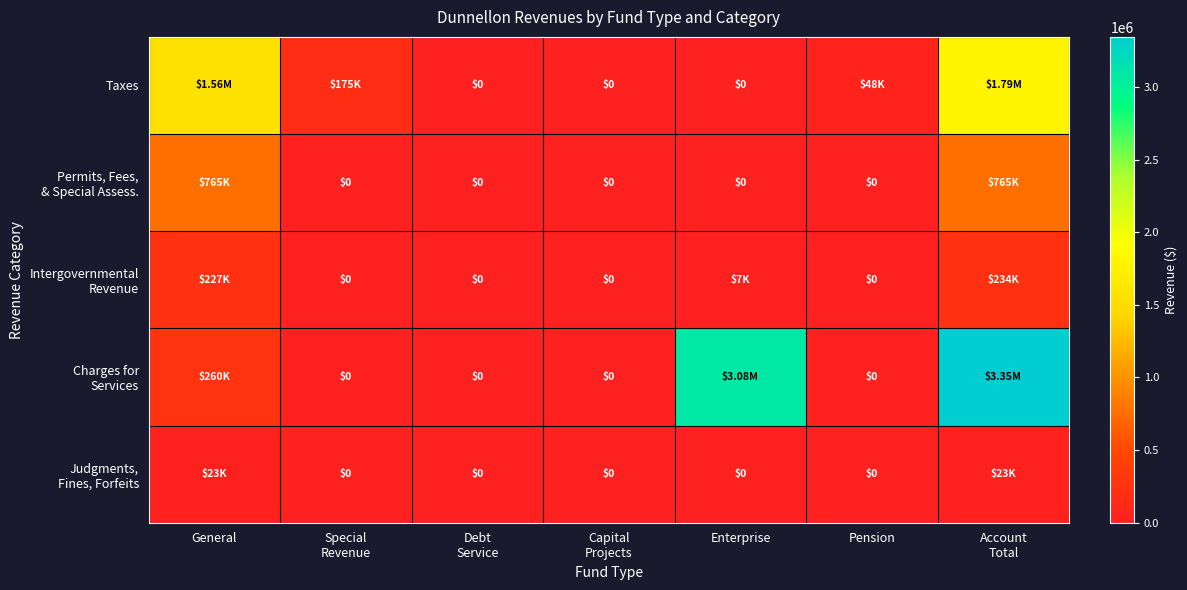

Which series changed the most between Pension and Account Total?

Charges for Services